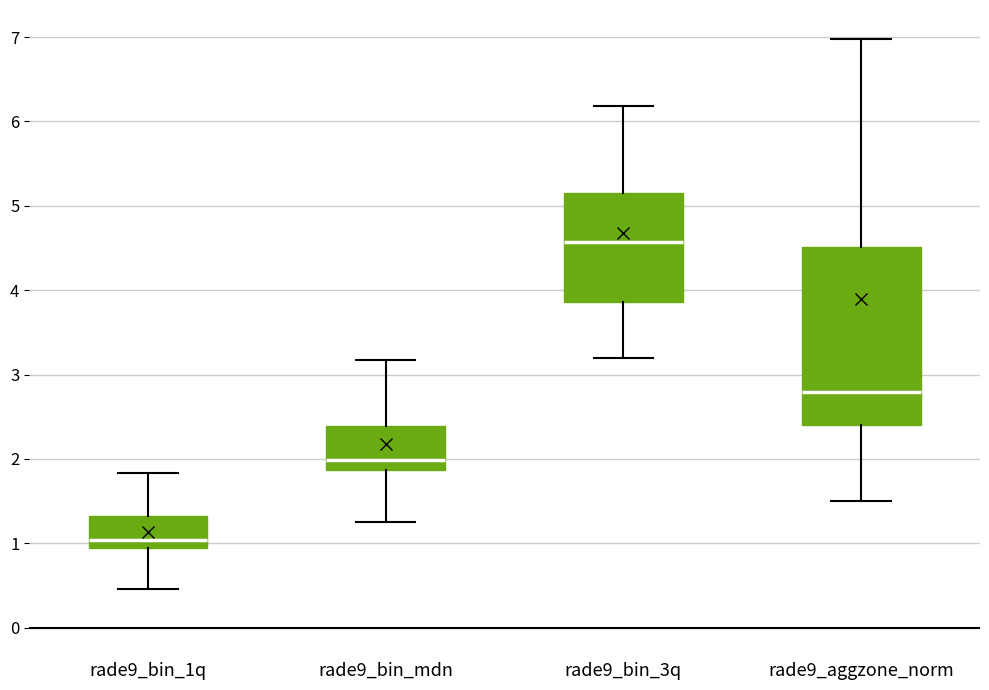

Reading left to right, read every box against the y-axis: the position of its median line, the range the box covers, and the ends of its whiskers. The values are not printed on the chart, so give them approximately, as read against the axis.

rade9_bin_1q: median 1.0, box 0.9 to 1.3, whiskers 0.5 to 1.8
rade9_bin_mdn: median 2.0, box 1.9 to 2.4, whiskers 1.3 to 3.2
rade9_bin_3q: median 4.6, box 3.9 to 5.2, whiskers 3.2 to 6.2
rade9_aggzone_norm: median 2.8, box 2.4 to 4.5, whiskers 1.5 to 7.0